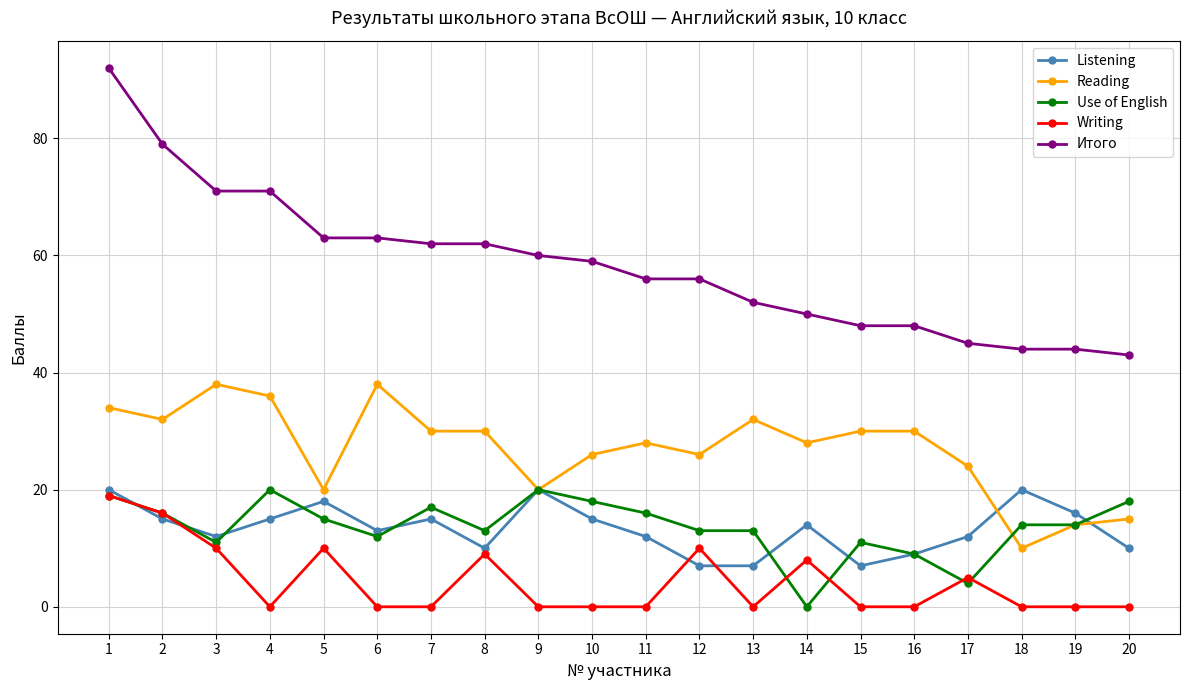

Reading left to right, list all the values displayed in this chart.

Listening: 20	15	12	15	18	13	15	10	20	15	12	7	7	14	7	9	12	20	16	10
Reading: 34	32	38	36	20	38	30	30	20	26	28	26	32	28	30	30	24	10	14	15
Use of English: 19	16	11	20	15	12	17	13	20	18	16	13	13	0	11	9	4	14	14	18
Writing: 19	16	10	0	10	0	0	9	0	0	0	10	0	8	0	0	5	0	0	0
Итого: 92	79	71	71	63	63	62	62	60	59	56	56	52	50	48	48	45	44	44	43